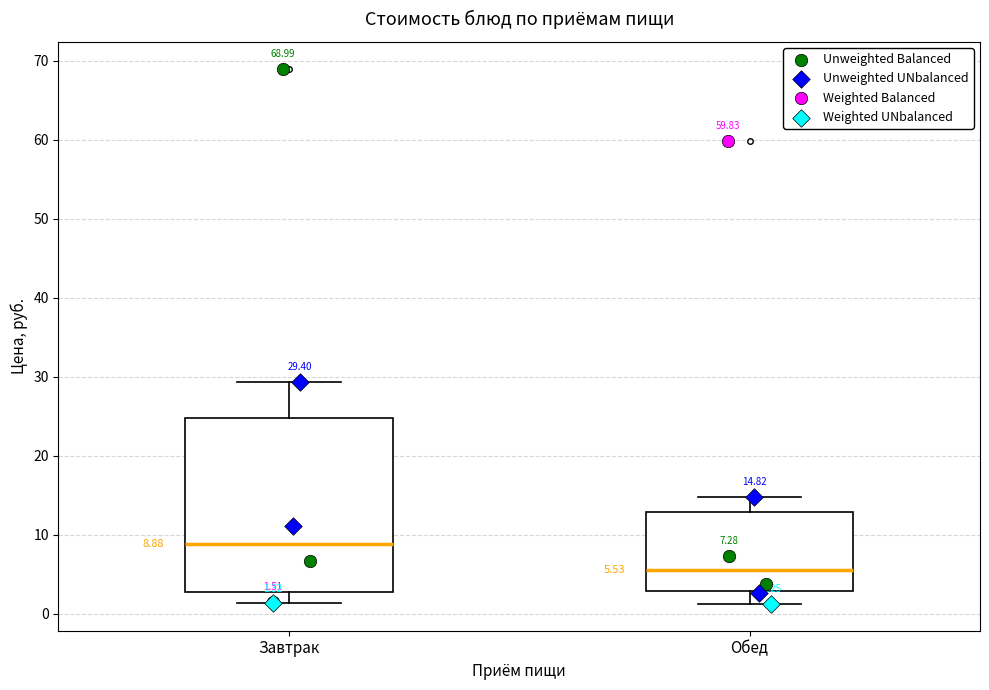

Which box has the highest median line?

Завтрак